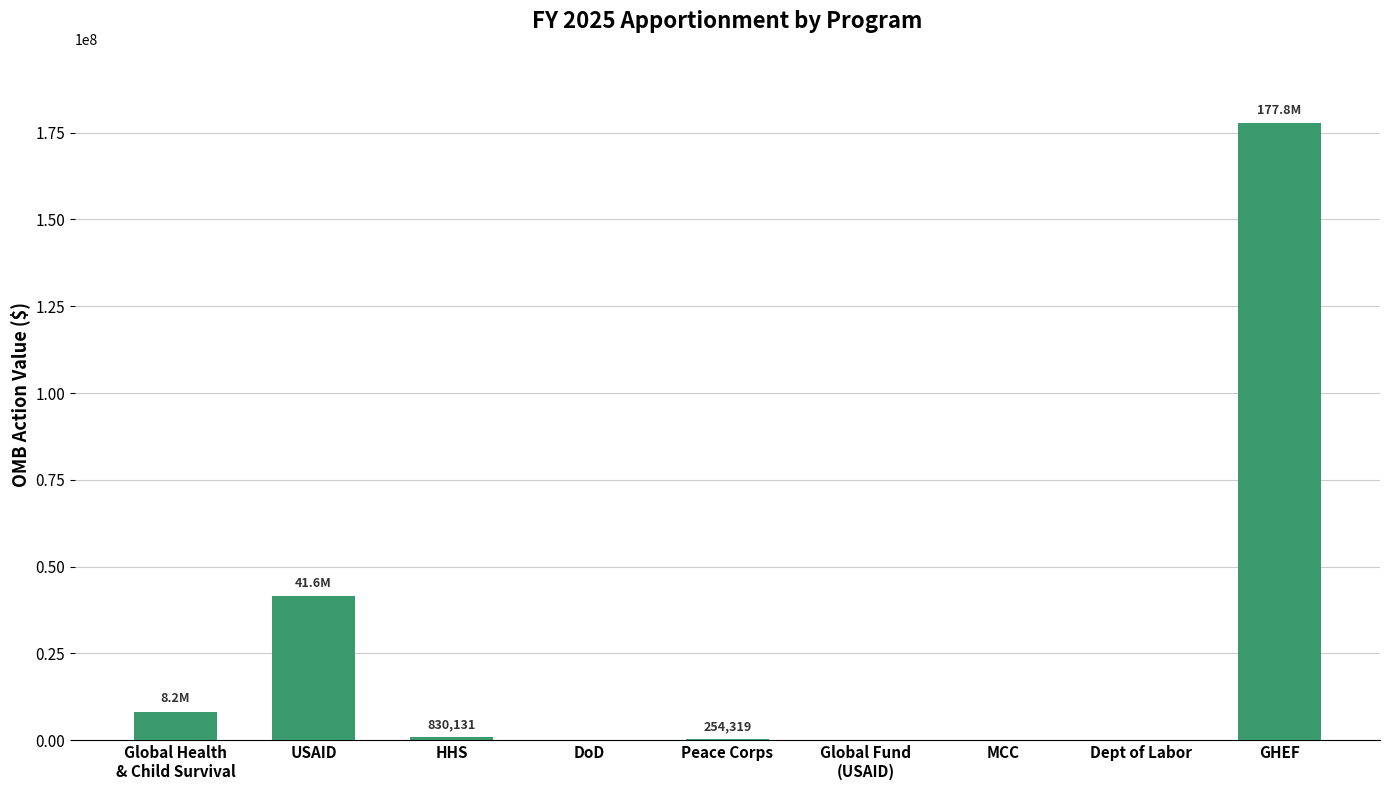

Are the bars horizontal?

No